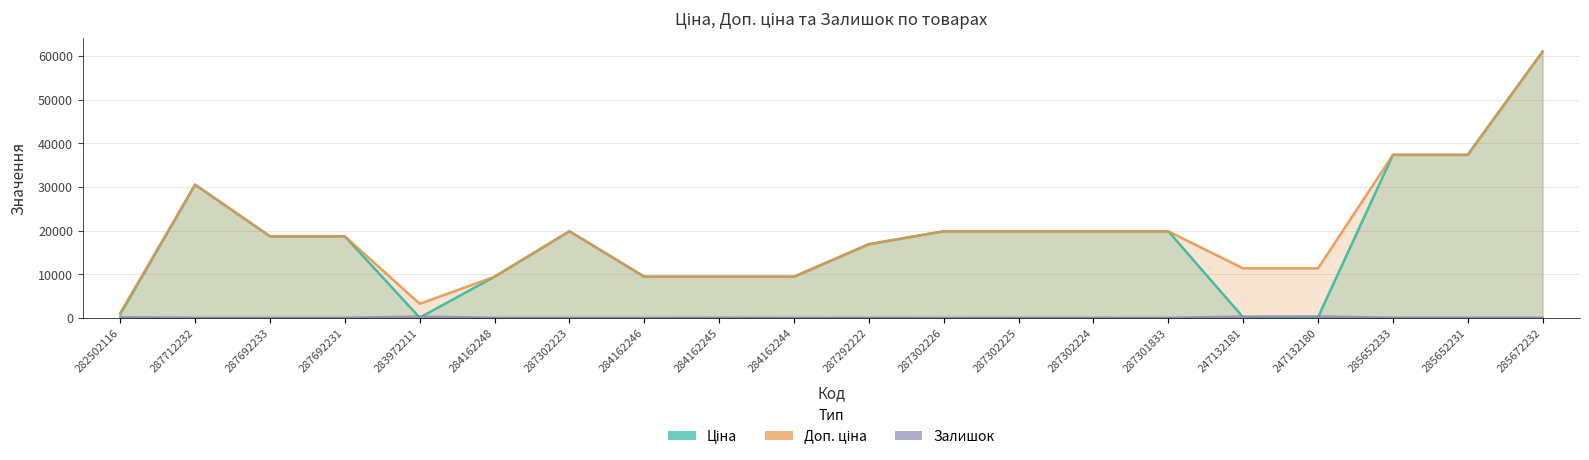

List the labels in order of Ціна value, largest first.

285672232, 285652233, 285652231, 287712232, 287302223, 287302226, 287302225, 287302224, 287301833, 287692233, 287692231, 287292222, 284162248, 284162246, 284162245, 284162244, 282502116, 247132181, 247132180, 283972211